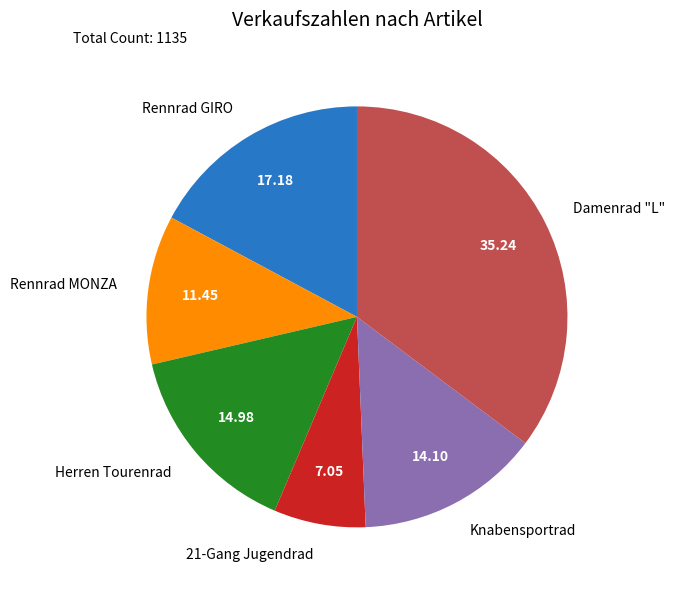

What is the ratio of the value at Knabensportrad to the value at 21-Gang Jugendrad?

2.0